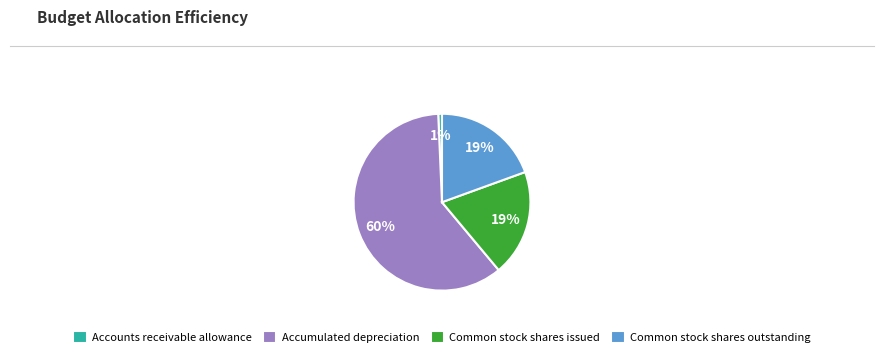

Count the number of slices in the pie.

4